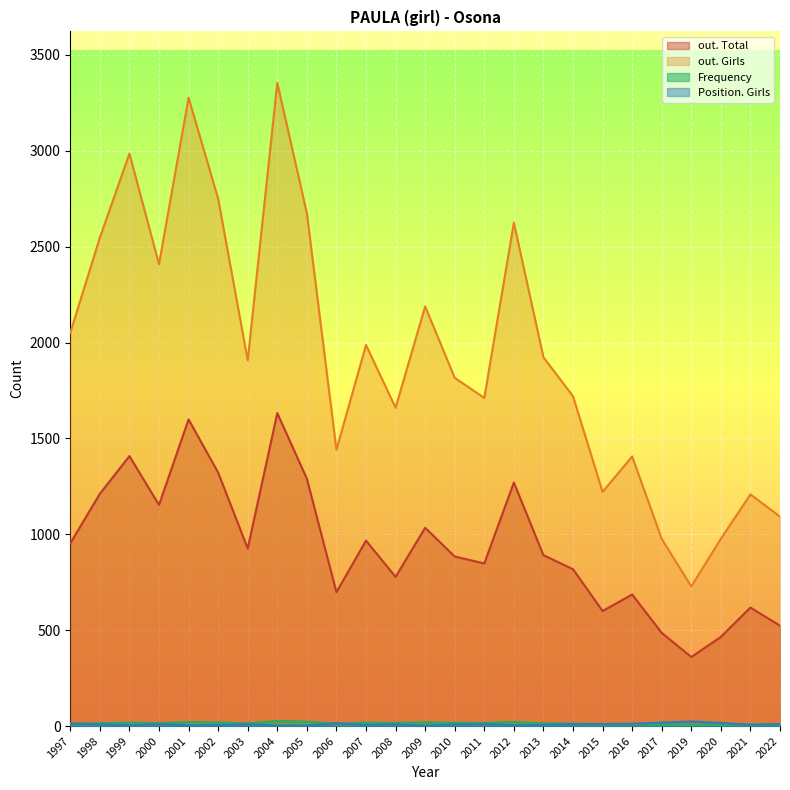

How many lines are shown in the chart?

4